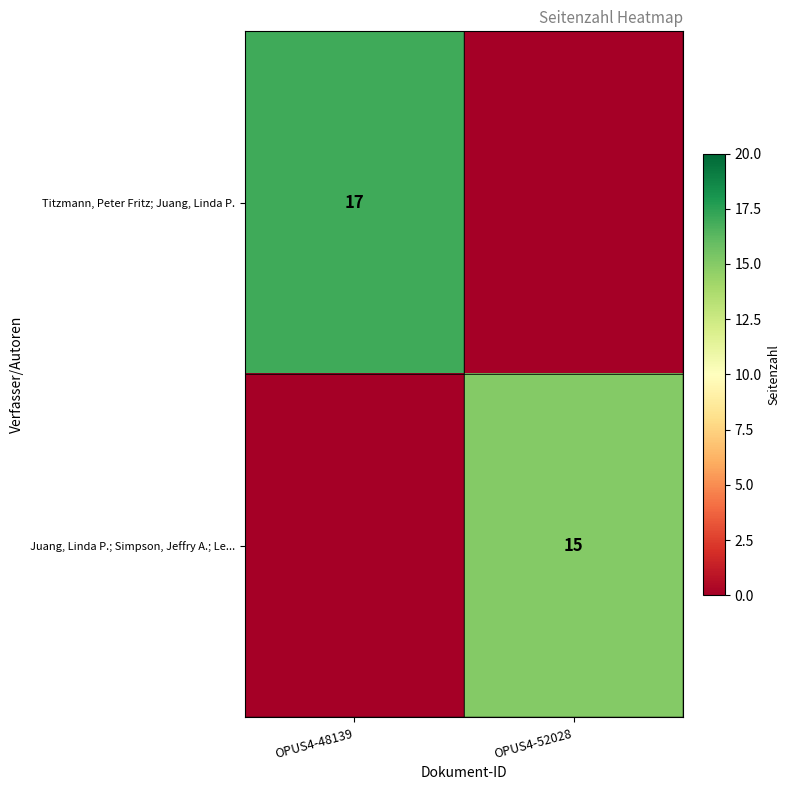

True or false: Juang, Linda P.; Simpson, Jeffry A.; Le... has a value of 10 at OPUS4-52028.

False